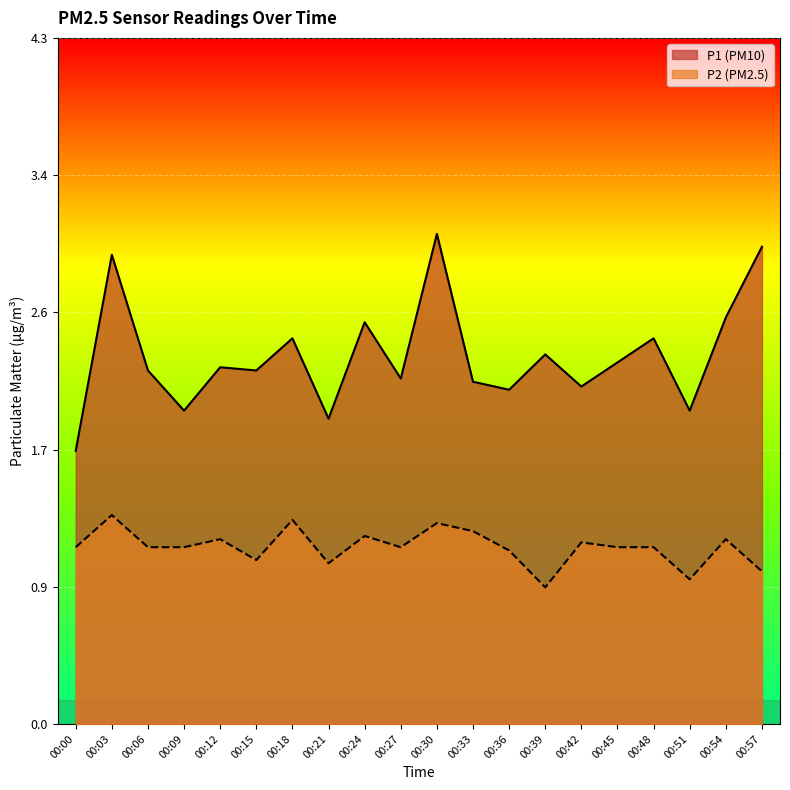

At 00:21, list the series in order from smallest to largest.

P2, P1